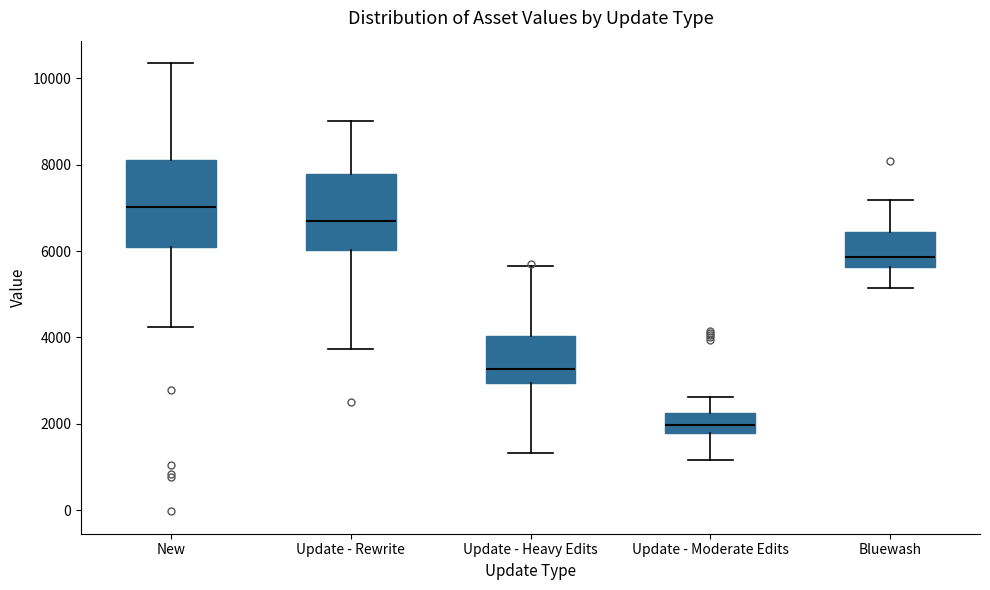

Reading left to right, transcribe this box plot: for each box, give where its median line is, the range the box spans, and where its two whiskers end, as read against the y-axis. The values are not printed on the chart, so give them approximately, as read against the axis.

New: median 7000, box 6200 to 8200, whiskers 4200 to 10400
Update - Rewrite: median 6800, box 6000 to 7800, whiskers 3800 to 9000
Update - Heavy Edits: median 3200, box 3000 to 4000, whiskers 1400 to 5600
Update - Moderate Edits: median 2000, box 1800 to 2200, whiskers 1200 to 2600
Bluewash: median 5800, box 5600 to 6400, whiskers 5200 to 7200